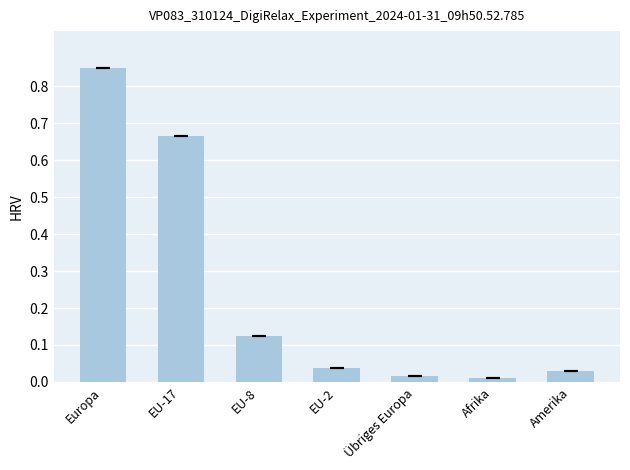

The value at EU-8 is 0.2. True or false?

False